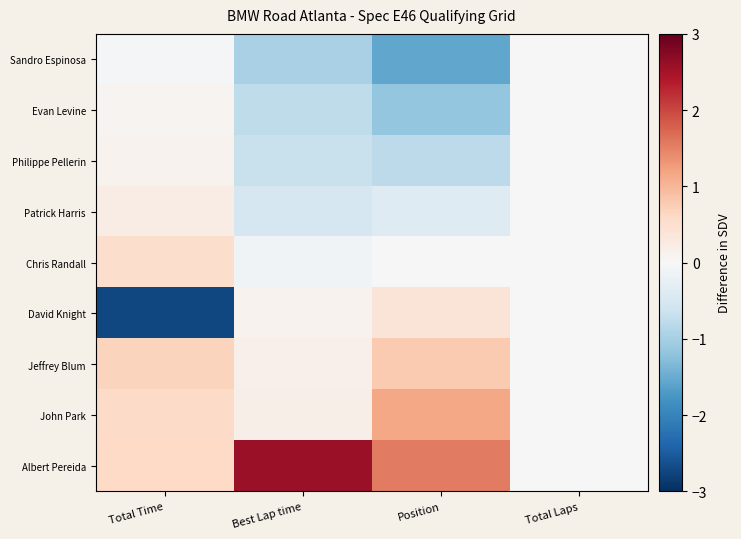

Reading right to left, extract all data points from this chart.

Sandro Espinosa: Total Laps=0.0	Position=-1.5	Best Lap time=-1.0	Total Time=-0.0
Evan Levine: Total Laps=0.0	Position=-1.2	Best Lap time=-0.8	Total Time=0.1
Philippe Pellerin: Total Laps=0.0	Position=-0.8	Best Lap time=-0.7	Total Time=0.1
Patrick Harris: Total Laps=0.0	Position=-0.4	Best Lap time=-0.5	Total Time=0.2
Chris Randall: Total Laps=0.0	Position=0.0	Best Lap time=-0.1	Total Time=0.5
David Knight: Total Laps=0.0	Position=0.4	Best Lap time=0.1	Total Time=-2.7
Jeffrey Blum: Total Laps=0.0	Position=0.8	Best Lap time=0.1	Total Time=0.7
John Park: Total Laps=0.0	Position=1.2	Best Lap time=0.2	Total Time=0.6
Albert Pereida: Total Laps=0.0	Position=1.5	Best Lap time=2.6	Total Time=0.6